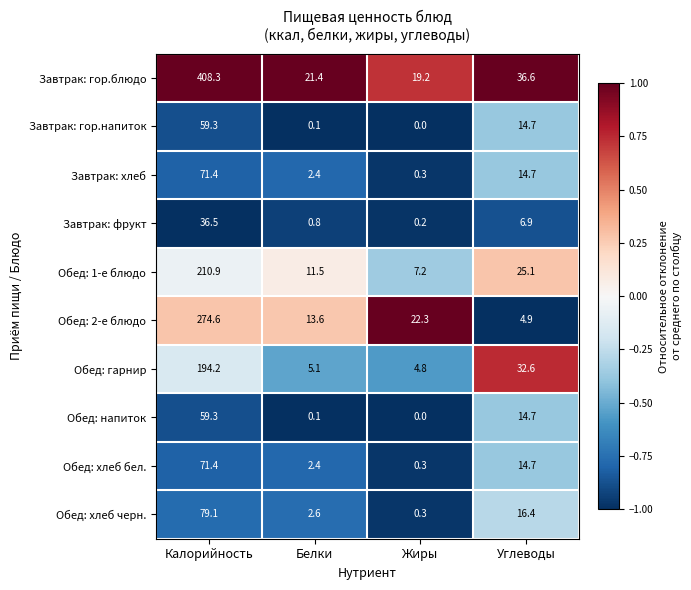

What is the sum of all Обед: хлеб черн. values?

98.4